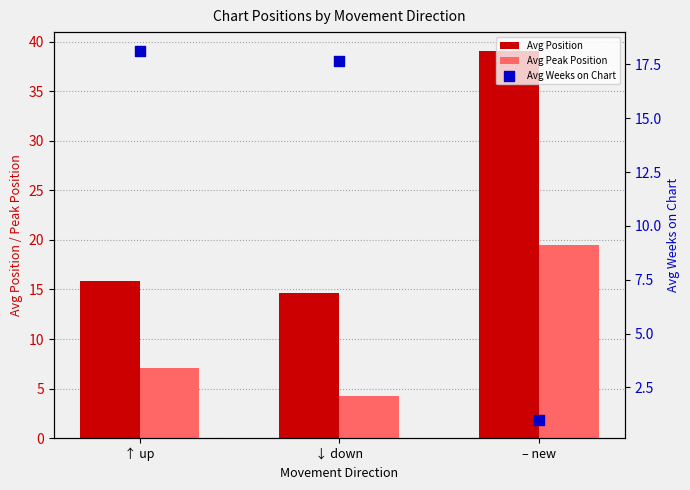

Which series has the largest total across all categories?

Avg Position